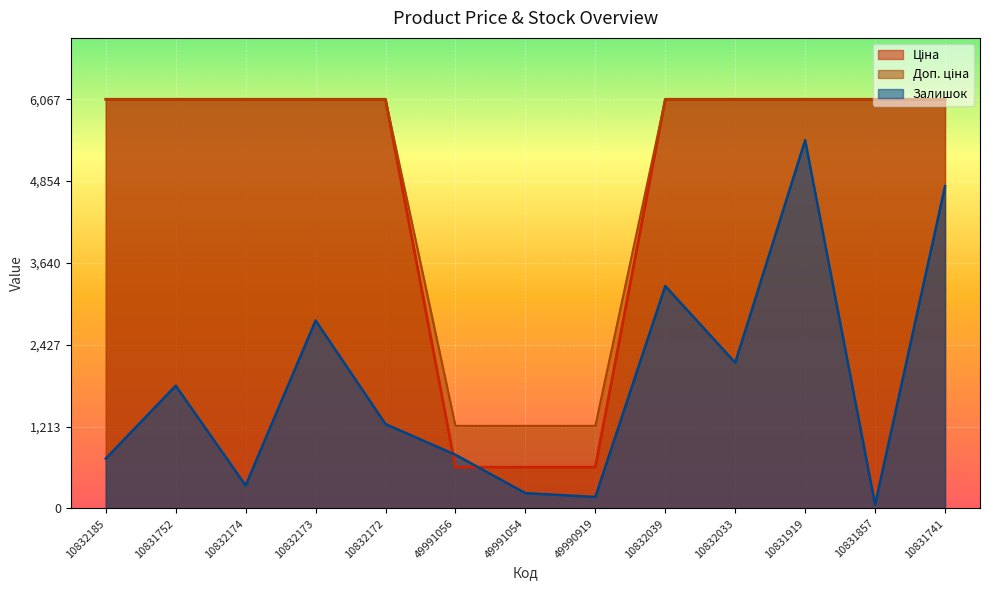

Where does the Залишок series first go above 1251?

10831752